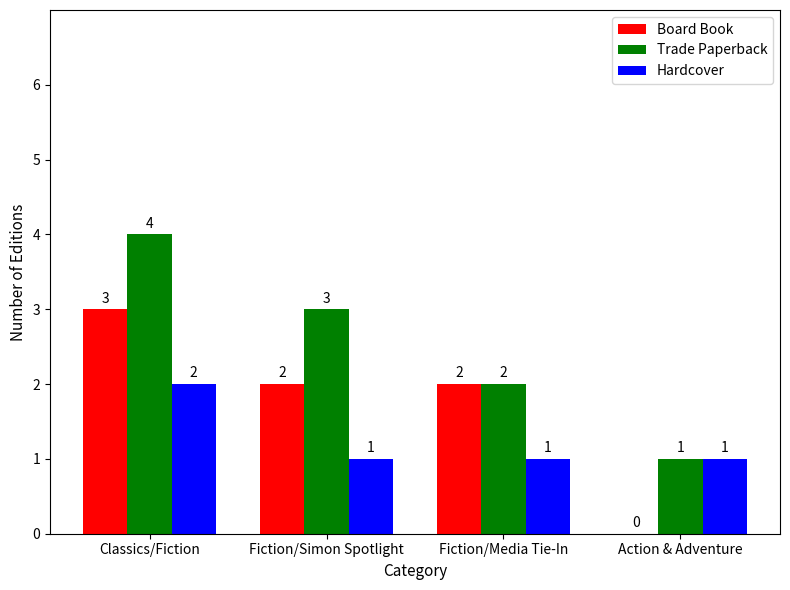

True or false: Trade Paperback has a value of 1 at Action & Adventure.

True